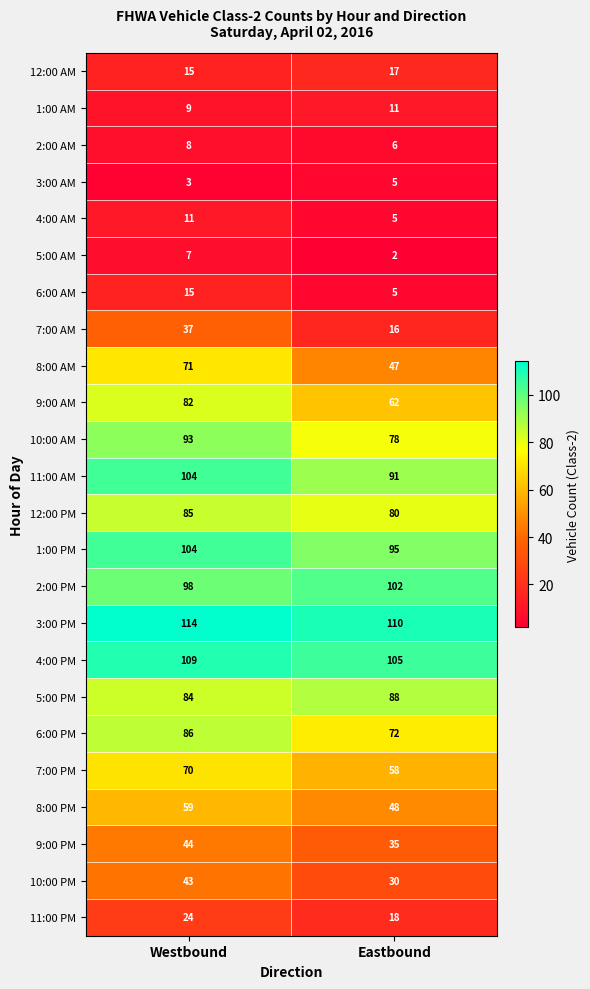

True or false: 2:00 PM has a value of 141 at Eastbound.

False